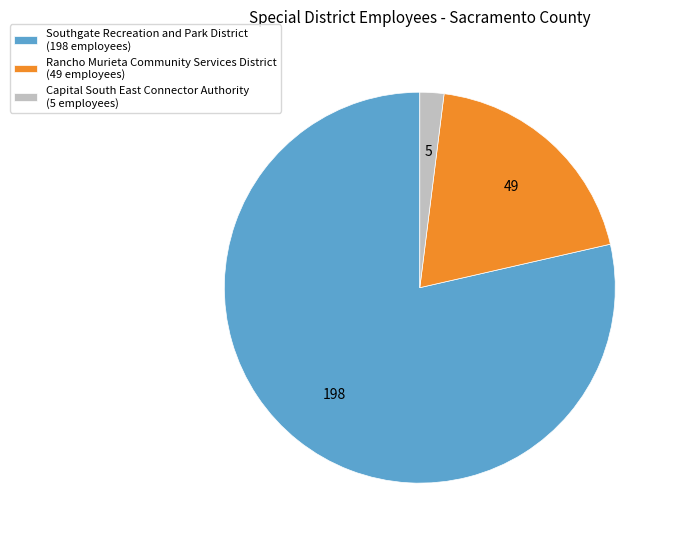

Approximately how many times larger is the value at Southgate Recreation and Park District (198 employees) compared to Rancho Murieta Community Services District (49 employees)?

4.0